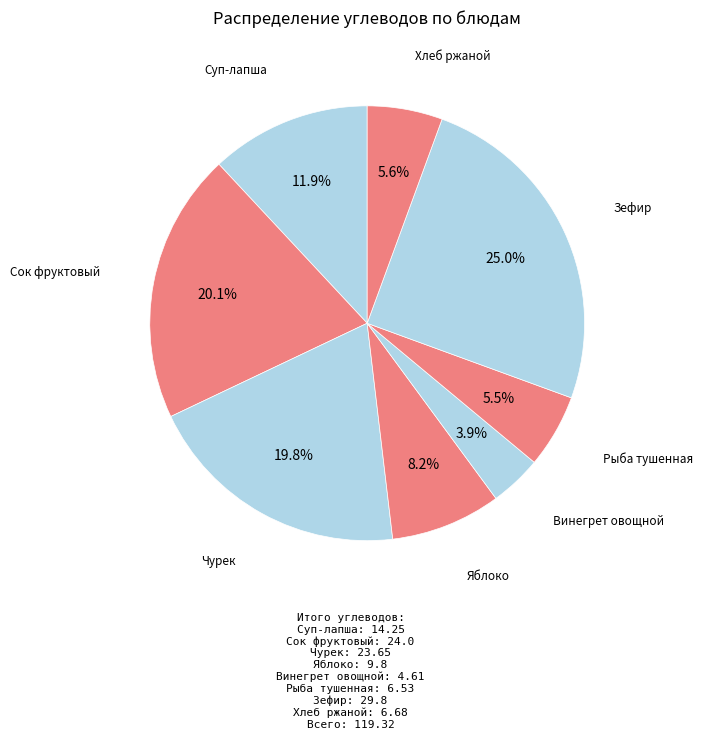

Which category has the smallest portion of the pie?

Винегрет овощной